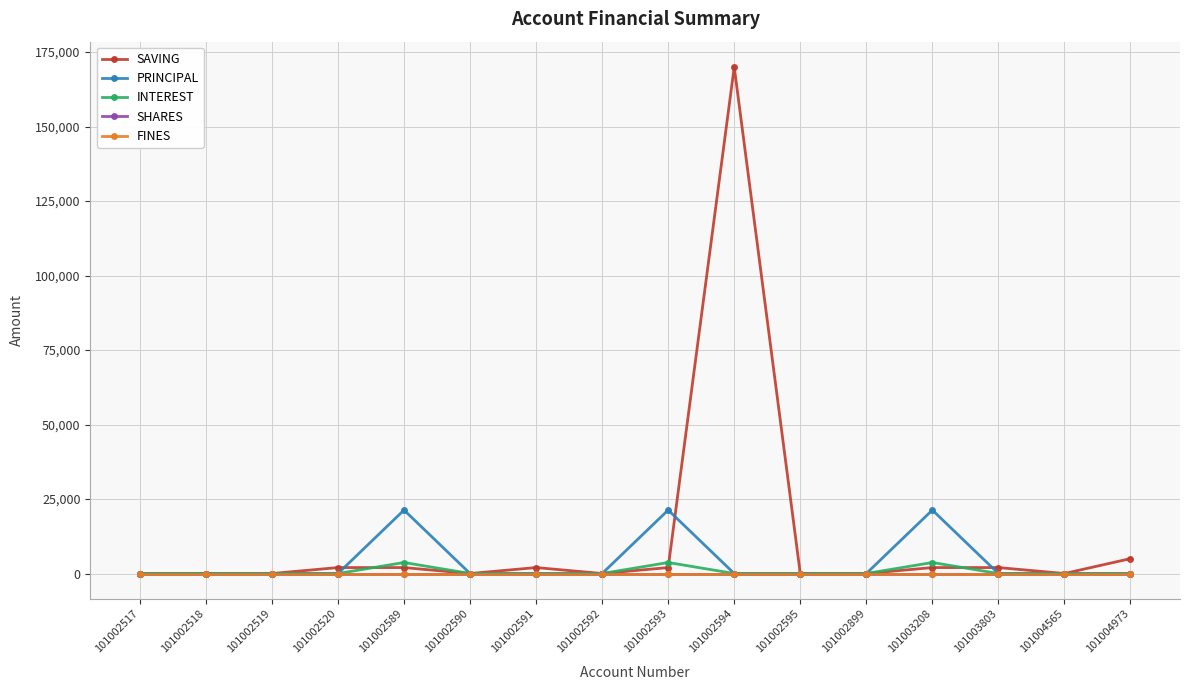

How many lines are shown in the chart?

5